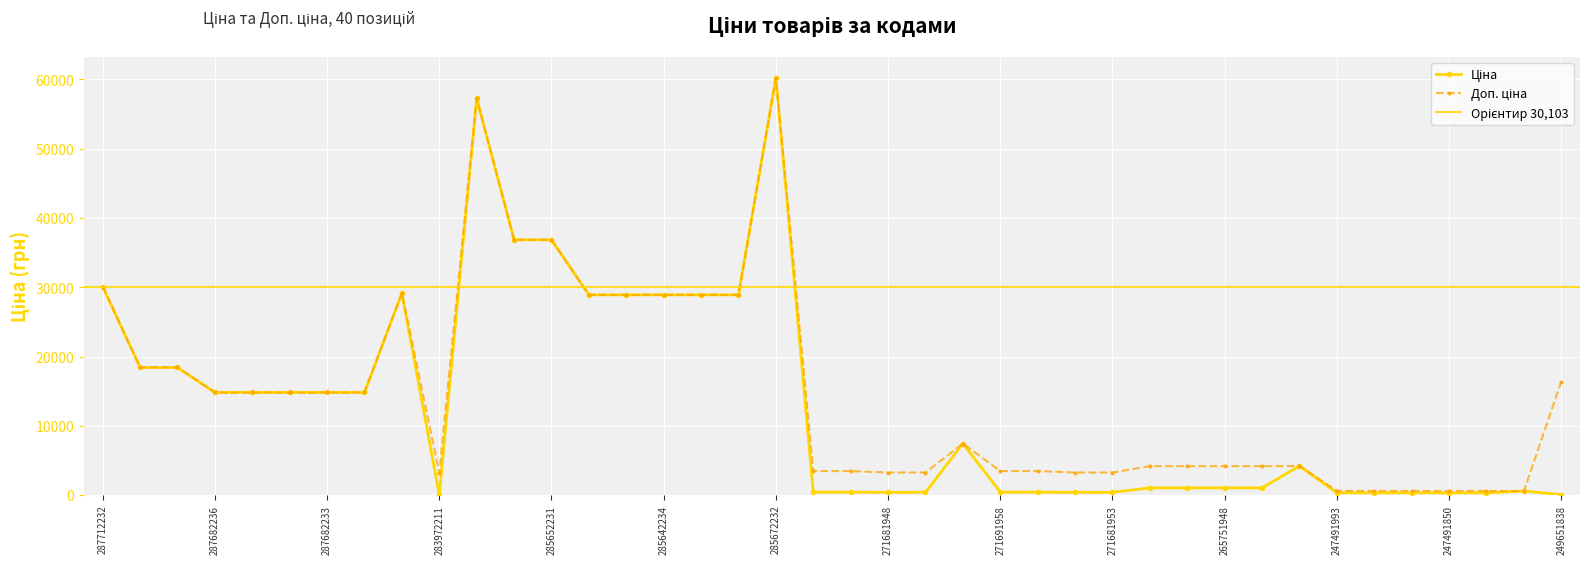

Which category has the lowest value across all series?

283972211